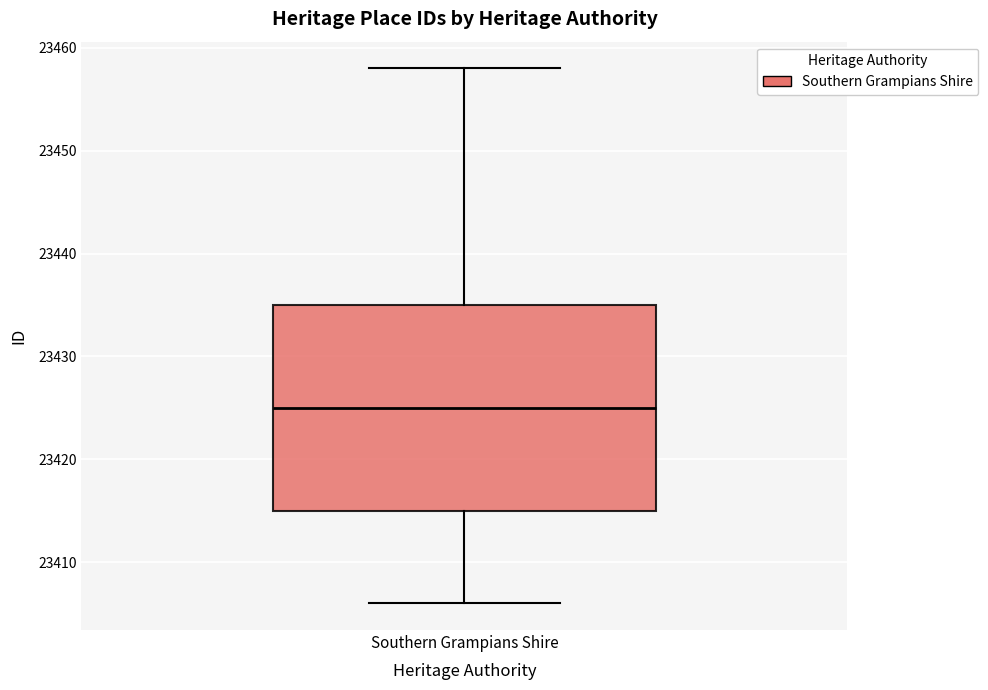

Where does the lower whisker of the box for Southern Grampians Shire end on the y-axis? The values are not printed on the chart, so give them approximately, as read against the axis.

23406